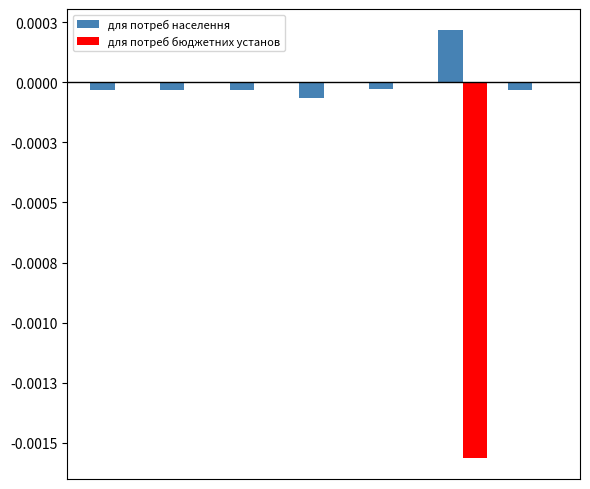

What are all the series names shown in the legend?

для потреб населення, для потреб бюджетних установ